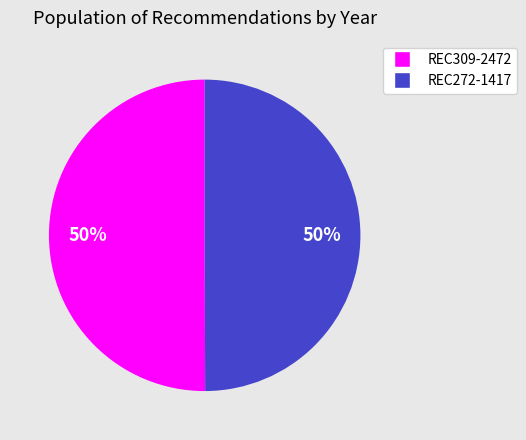

Combined, do REC309-2472 and REC272-1417 account for over 50%?

Yes